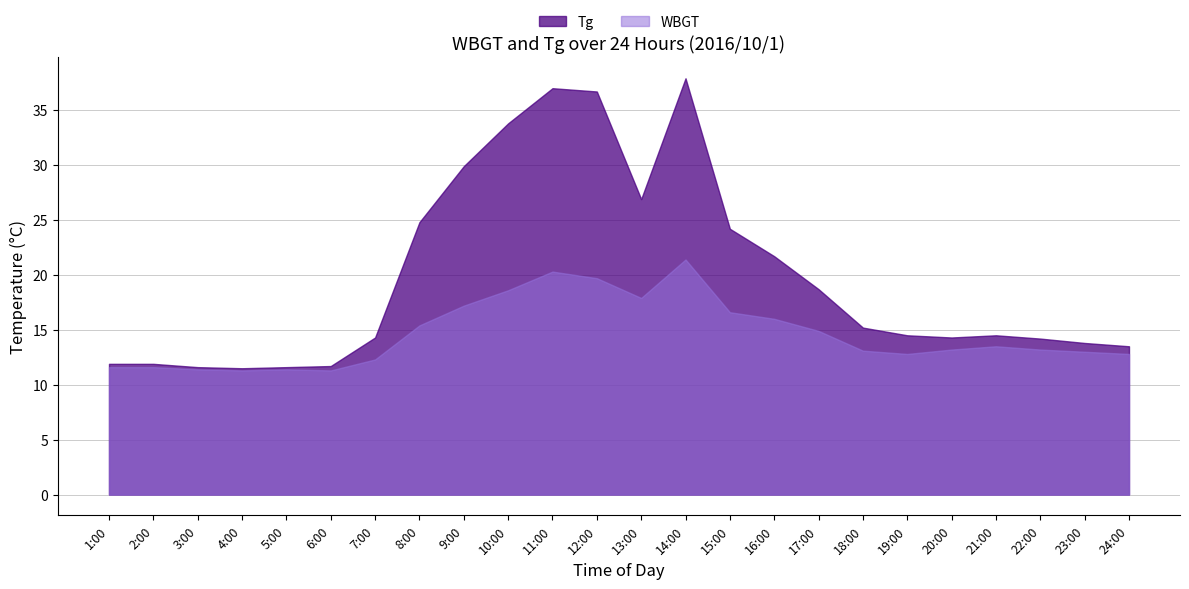

Which series changed the most between 9:00 and 12:00?

Tg